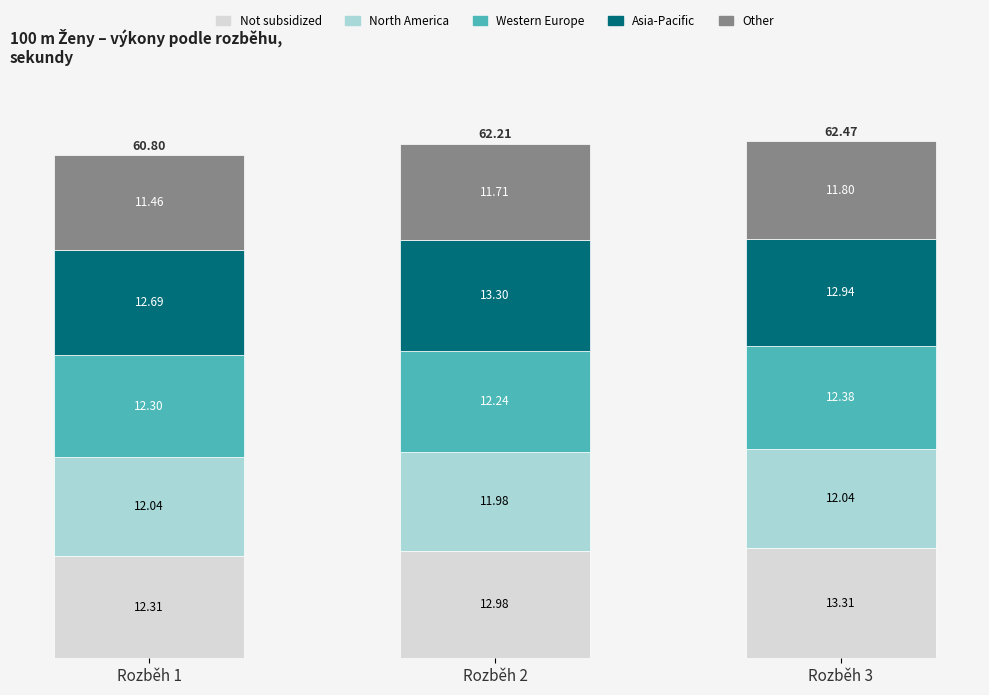

What is the total value across all series at Rozběh 3?

62.5